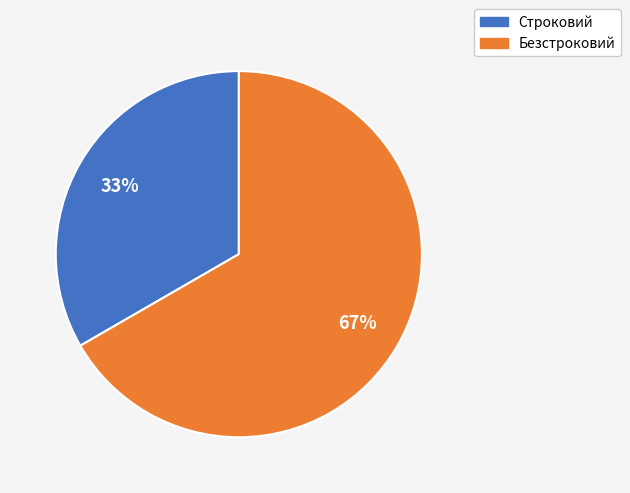

Is there any slice that represents more than half of the pie?

Yes